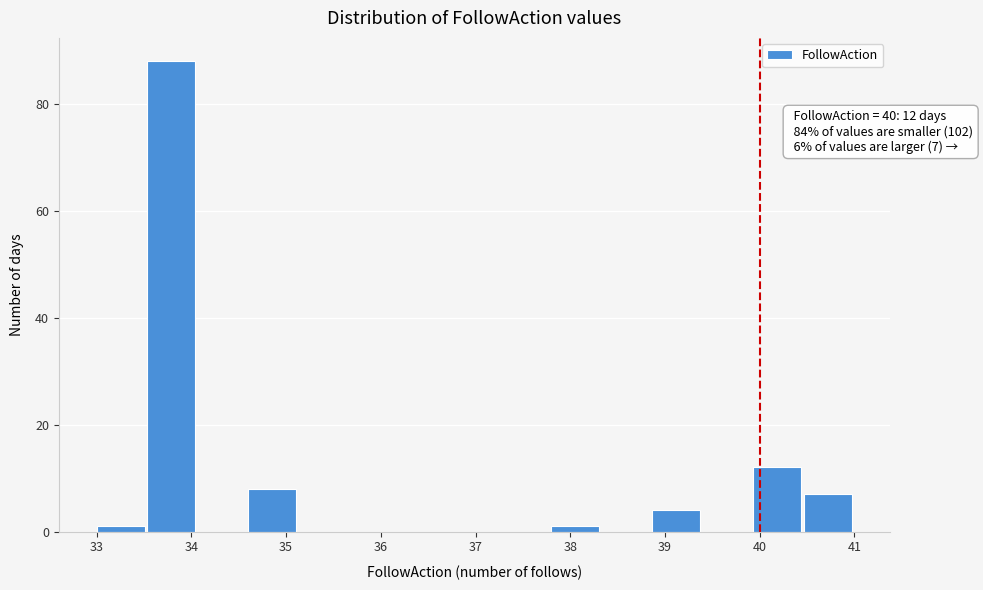

Which range on the x-axis has the tallest bar?

33.5 to 34.1